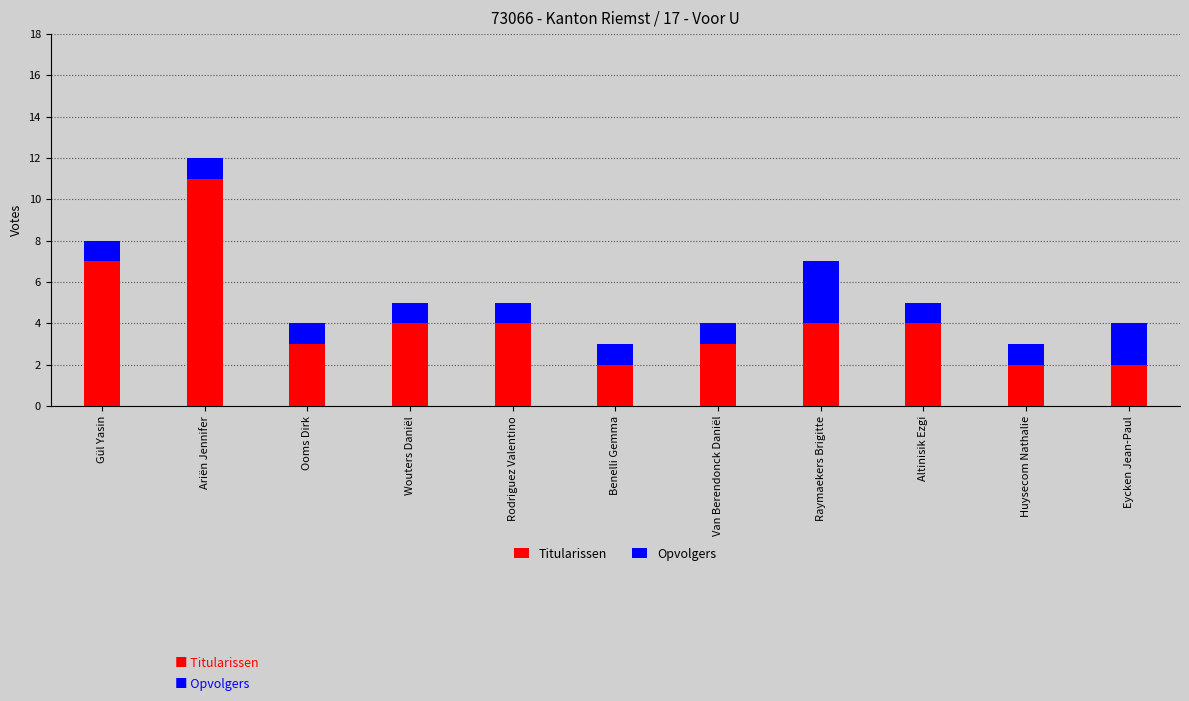

What is the average value of the Titularissen series?

4